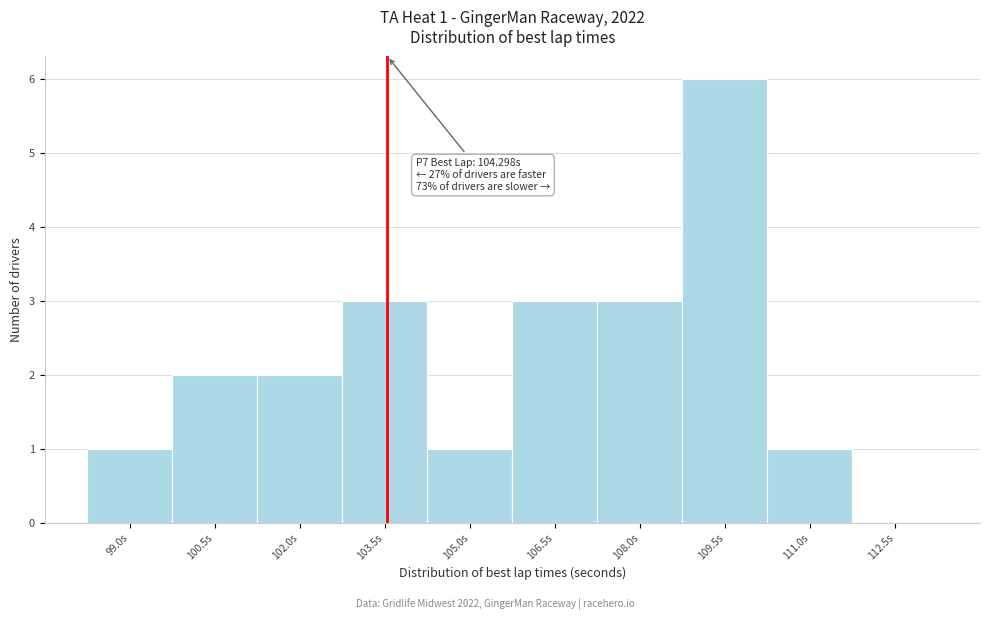

Reading left to right, list all the values displayed in this chart.

99.0s=1	100.5s=2	102.0s=2	103.5s=3	105.0s=1	106.5s=3	108.0s=3	109.5s=6	111.0s=1	112.5s=0